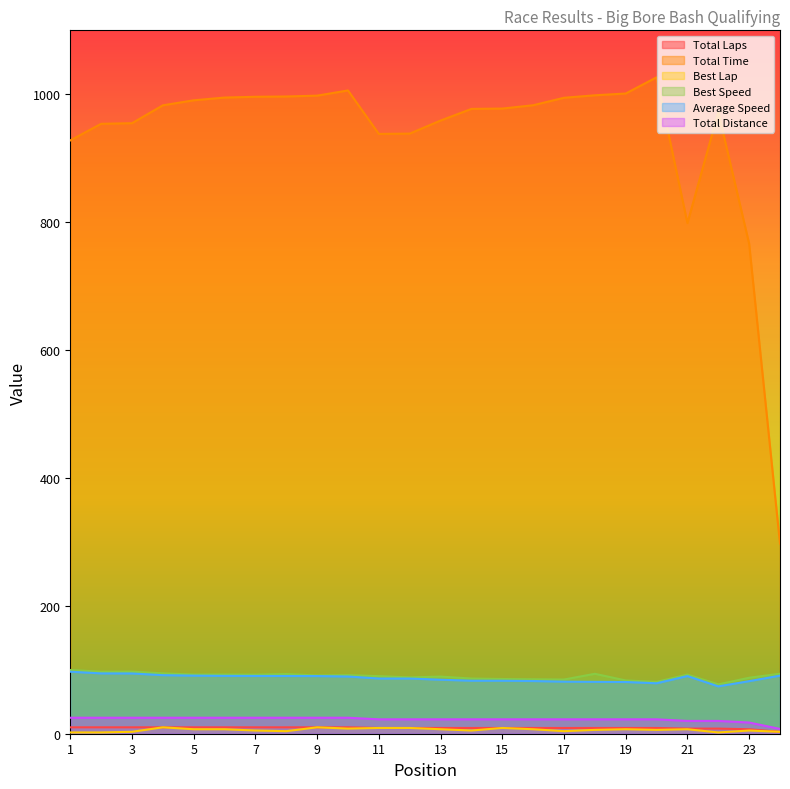

Reading left to right, list all the values displayed in this chart.

Total Laps: 10.0	10.0	10.0	10.0	10.0	10.0	10.0	10.0	10.0	10.0	9.0	9.0	9.0	9.0	9.0	9.0	9.0	9.0	9.0	9.0	8.0	8.0	7.0	3.0
Total Time: 927.8	953.8	954.8	982.7	990.6	994.9	996.1	996.5	997.9	1006.0	938.0	938.5	958.9	977.1	977.7	982.9	994.5	998.4	1001.2	1026.5	798.5	972.2	766.3	297.3
Best Lap: 2.0	2.0	3.0	10.0	7.0	7.0	5.0	4.0	10.0	8.0	9.0	9.0	7.0	5.0	9.0	7.0	4.0	6.0	7.0	6.0	7.0	2.0	5.0	3.0
Best Speed: 99.7	97.0	97.1	94.4	92.5	92.6	92.3	93.3	91.1	91.6	90.0	88.1	89.3	86.3	85.6	85.1	84.7	93.7	83.3	81.1	92.5	77.1	87.6	93.8
Average Speed: 97.0	94.4	94.3	91.6	90.9	90.5	90.4	90.3	90.2	89.5	86.4	86.3	84.5	82.9	82.9	82.4	81.4	81.1	80.9	78.9	90.2	74.1	82.2	90.8
Total Distance: 25.0	25.0	25.0	25.0	25.0	25.0	25.0	25.0	25.0	25.0	22.5	22.5	22.5	22.5	22.5	22.5	22.5	22.5	22.5	22.5	20.0	20.0	17.5	7.5